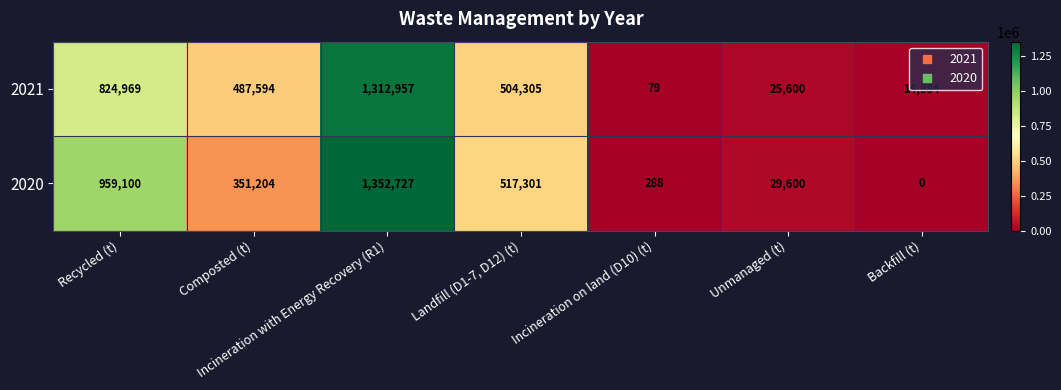

What is the average value of the 2021 series?

452913